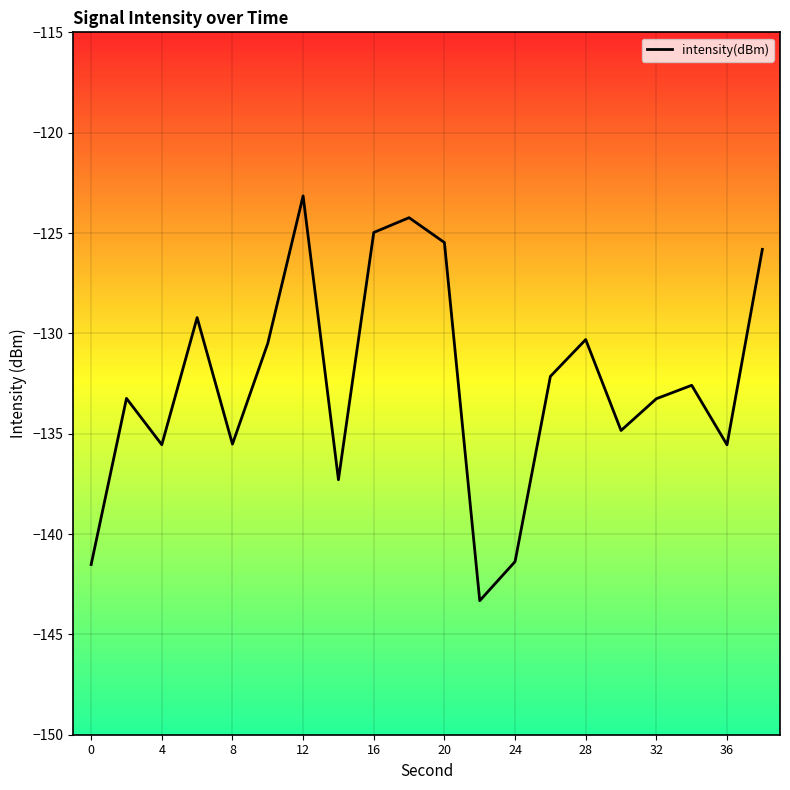

What is the maximum value shown in the chart?

-123.2